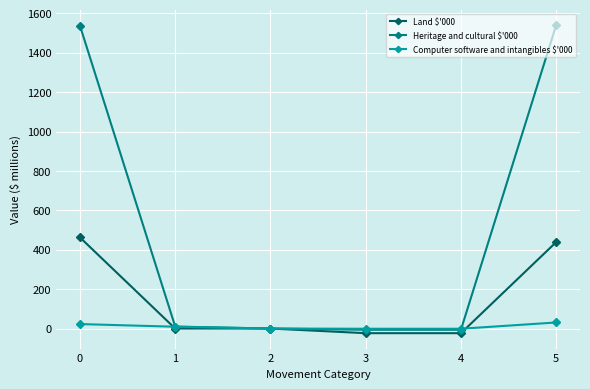

Does the chart have visible grid lines?

Yes